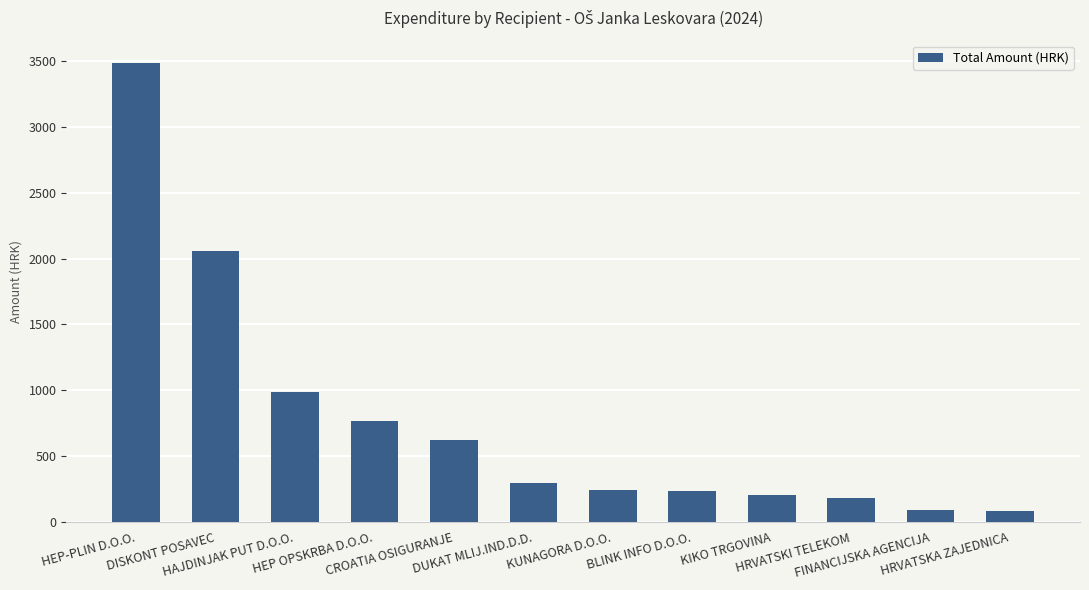

What is the ratio of the value at HEP OPSKRBA D.O.O. to the value at HEP-PLIN D.O.O.?

0.2